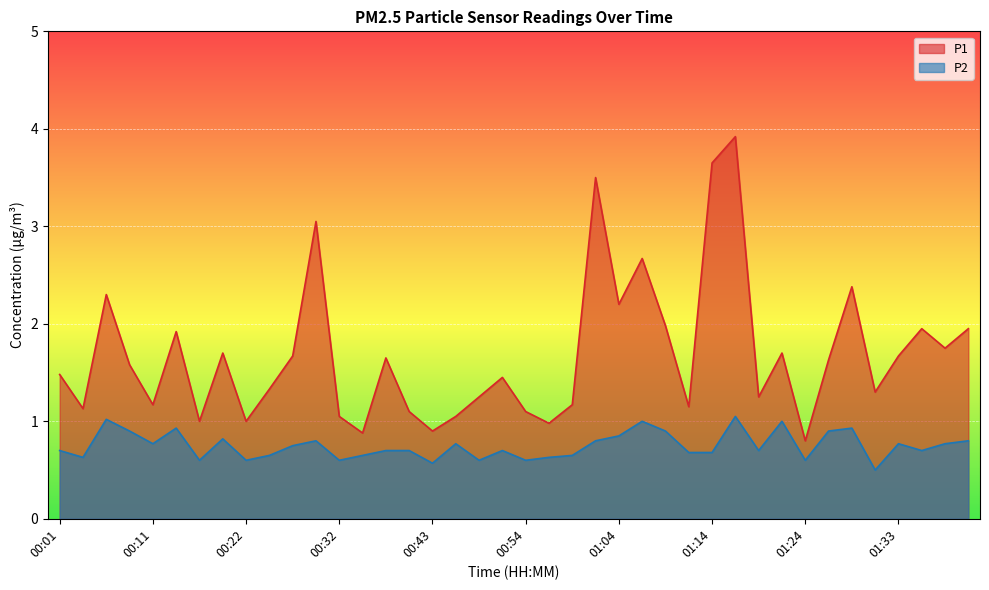

How many series are shown in this chart?

2